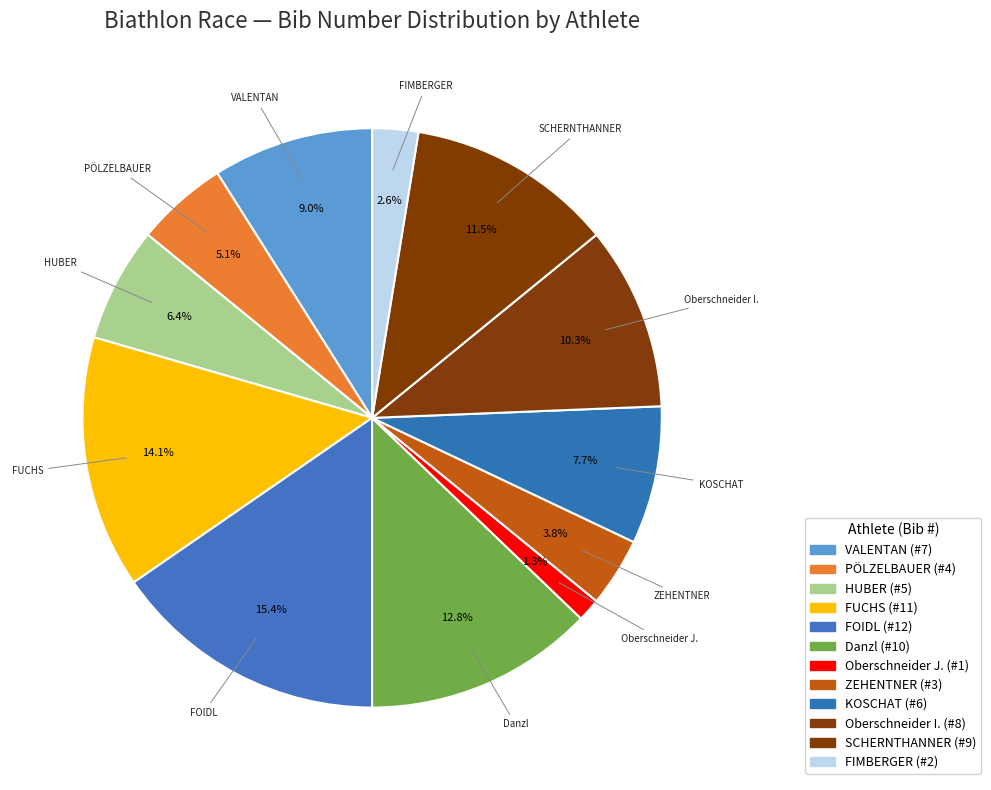

Is HUBER the majority of the pie?

No